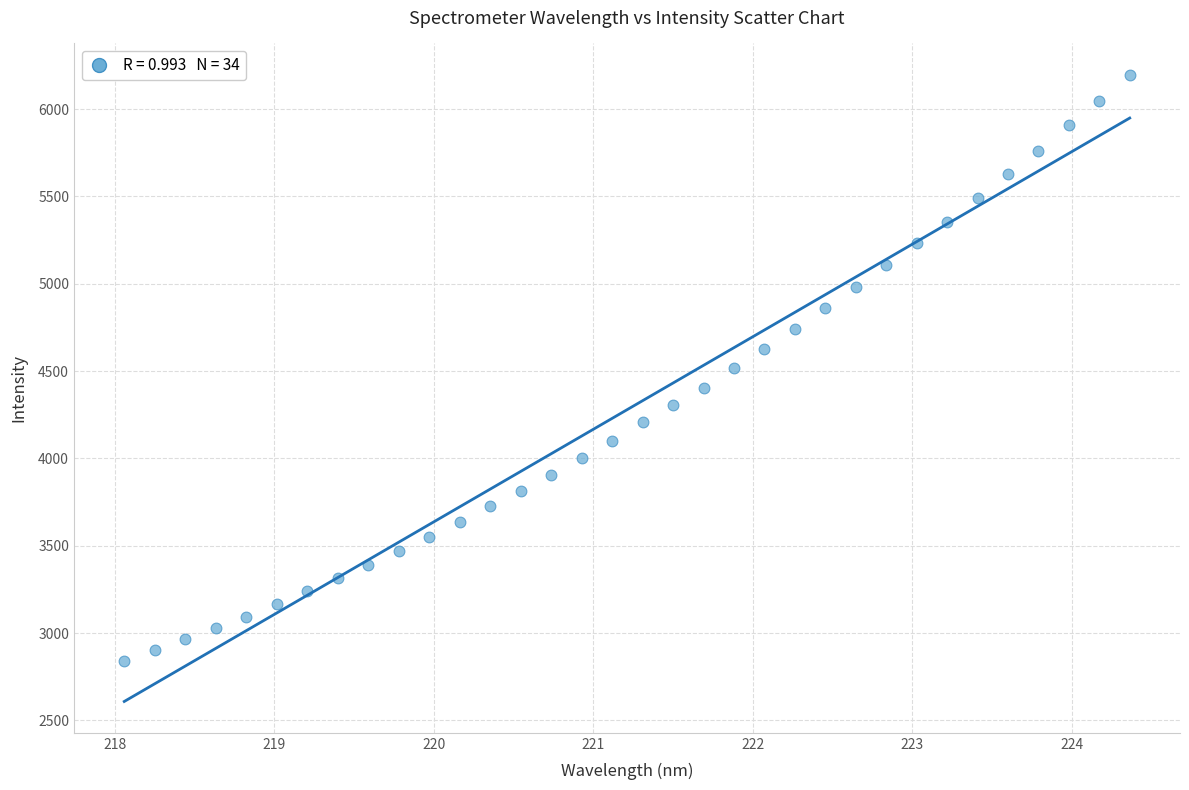

What is the range of X values (max minus min)?

6.3